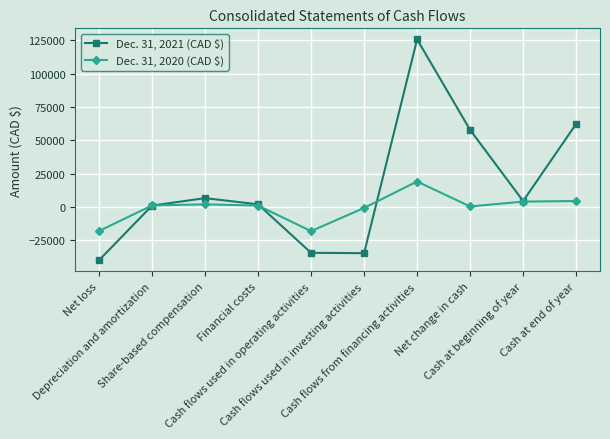

True or false: Dec. 31, 2020 (CAD $) has more than 1 interior local peaks.

True